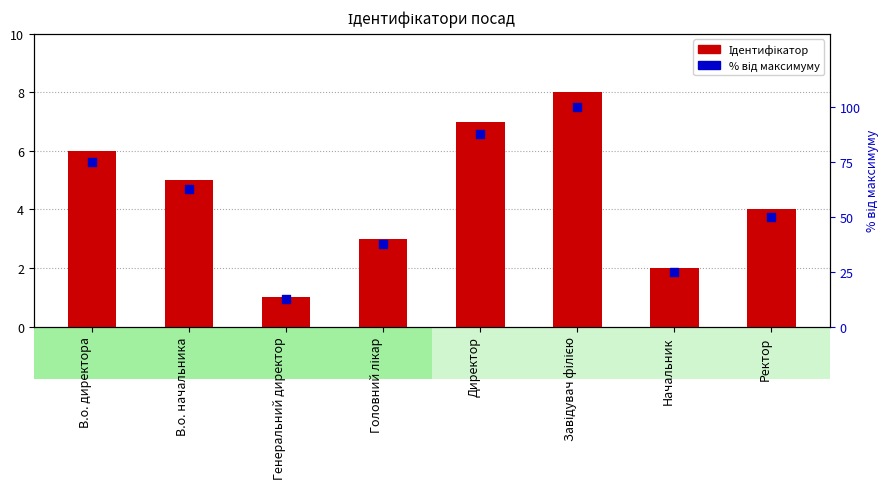

Which series has the widest spread of Y values?

% від максимуму